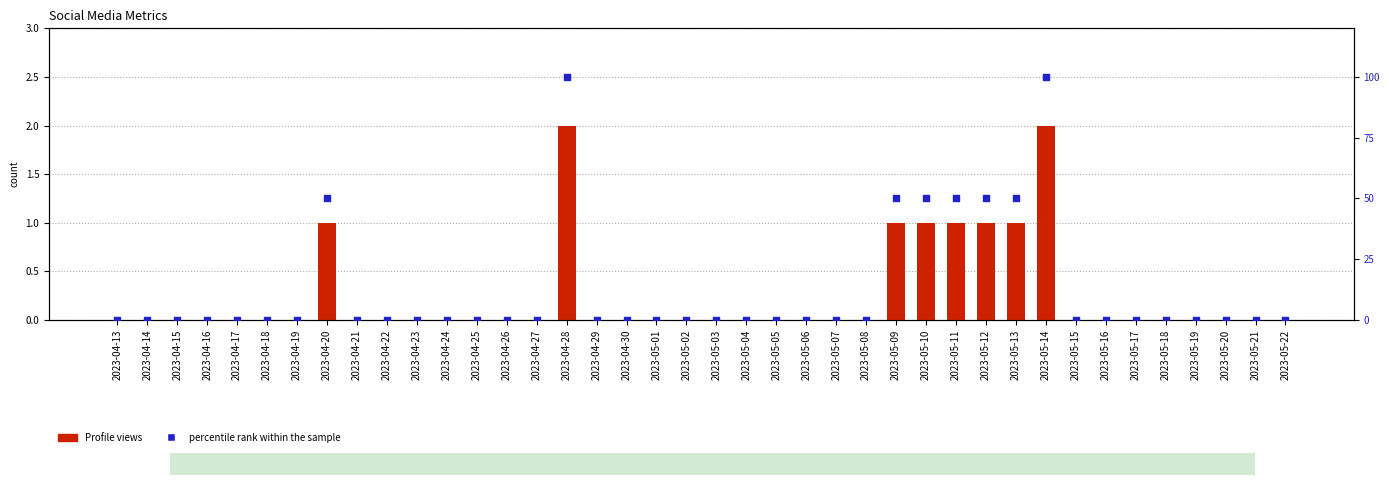

At which category is the sum across all series the highest?

2023-04-28